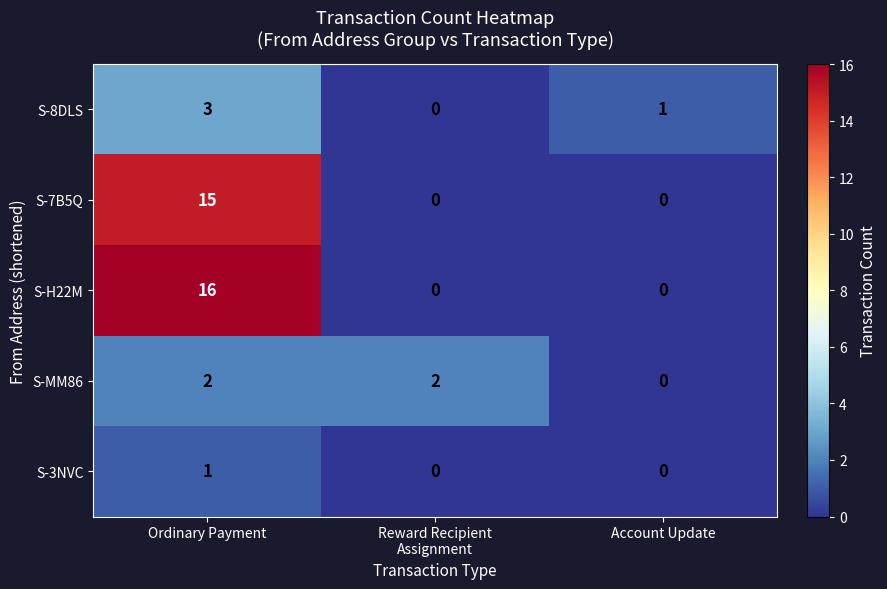

The value of S-H22M at Account Update is 7. True or false?

False